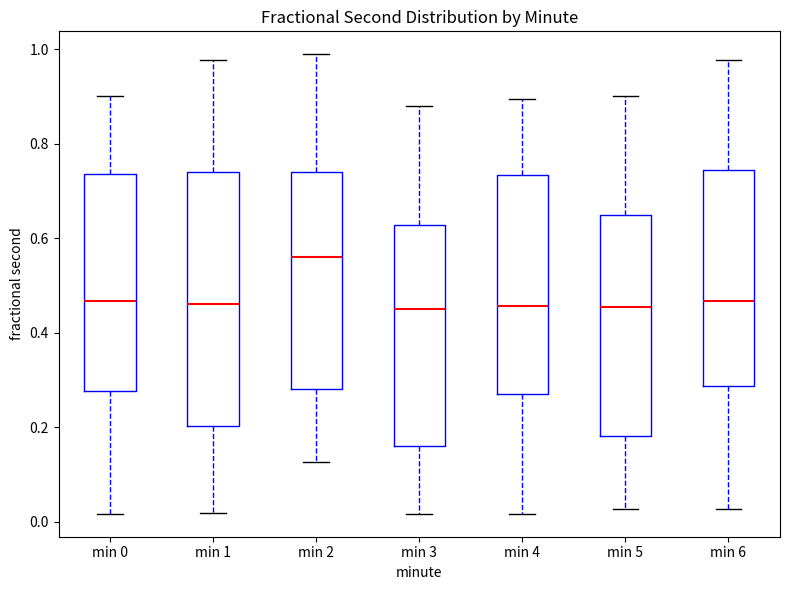

Reading left to right, transcribe this box plot: for each box, give where its median line is, the range the box spans, and where its two whiskers end, as read against the y-axis. The values are not printed on the chart, so give them approximately, as read against the axis.

min 0: median 0.46, box 0.28 to 0.74, whiskers 0.02 to 0.90
min 1: median 0.46, box 0.20 to 0.74, whiskers 0.02 to 0.98
min 2: median 0.56, box 0.28 to 0.74, whiskers 0.12 to 0.98
min 3: median 0.46, box 0.16 to 0.62, whiskers 0.02 to 0.88
min 4: median 0.46, box 0.26 to 0.74, whiskers 0.02 to 0.90
min 5: median 0.46, box 0.18 to 0.64, whiskers 0.02 to 0.90
min 6: median 0.46, box 0.28 to 0.74, whiskers 0.02 to 0.98